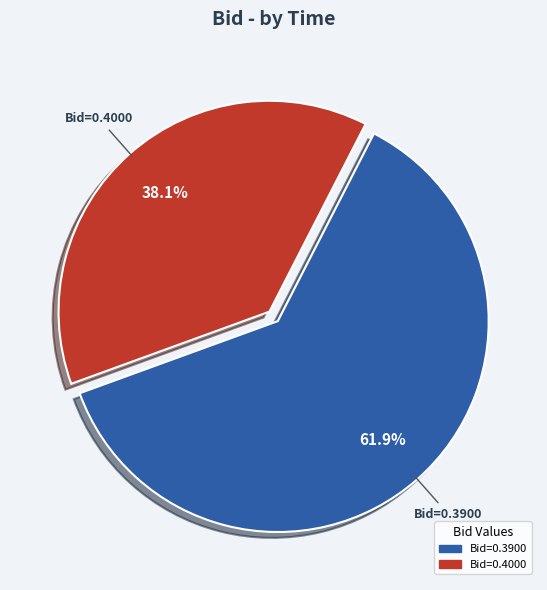

Is there any slice that represents more than half of the pie?

Yes